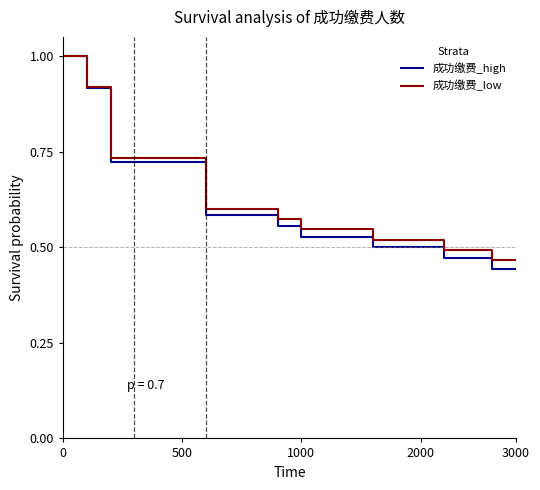

Which series has the widest spread of values?

成功缴费_high